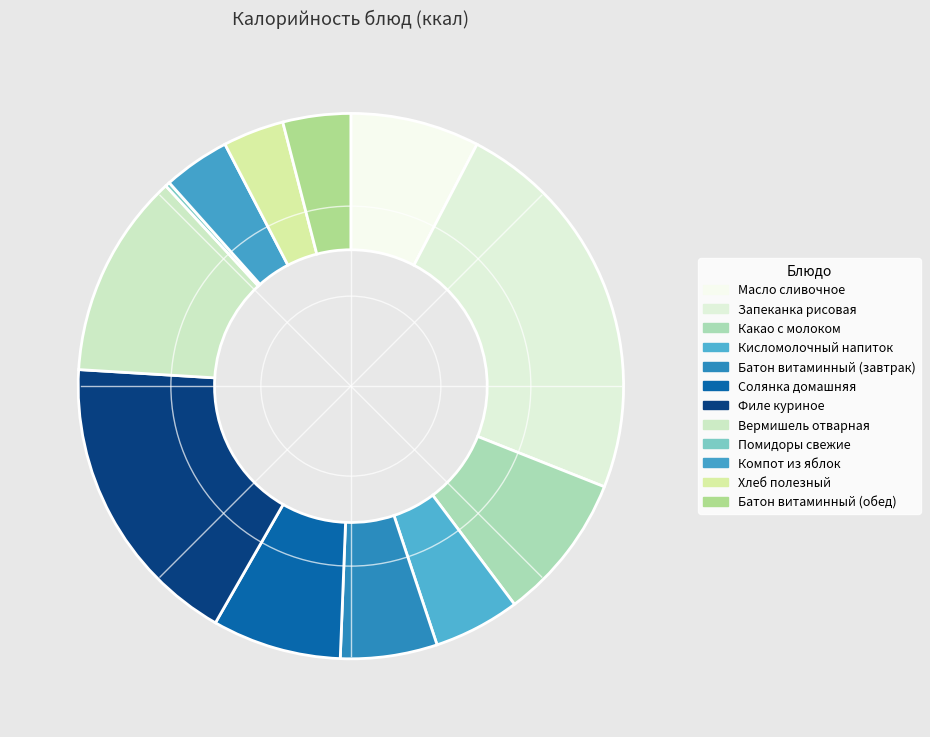

Does any single category account for the majority?

No